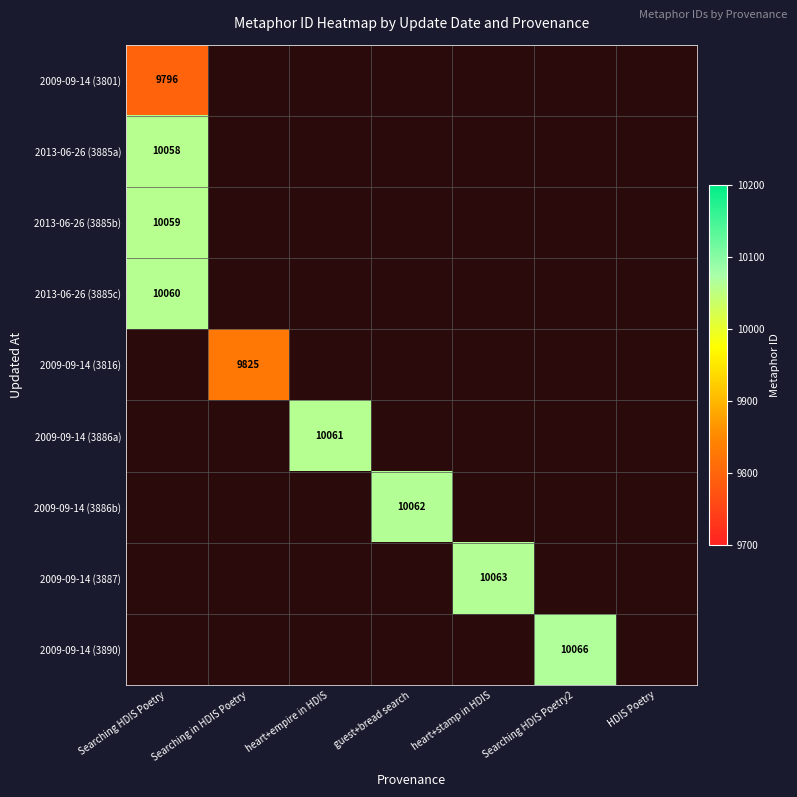

Between guest+bread search and Searching HDIS Poetry, which is larger?

Searching HDIS Poetry